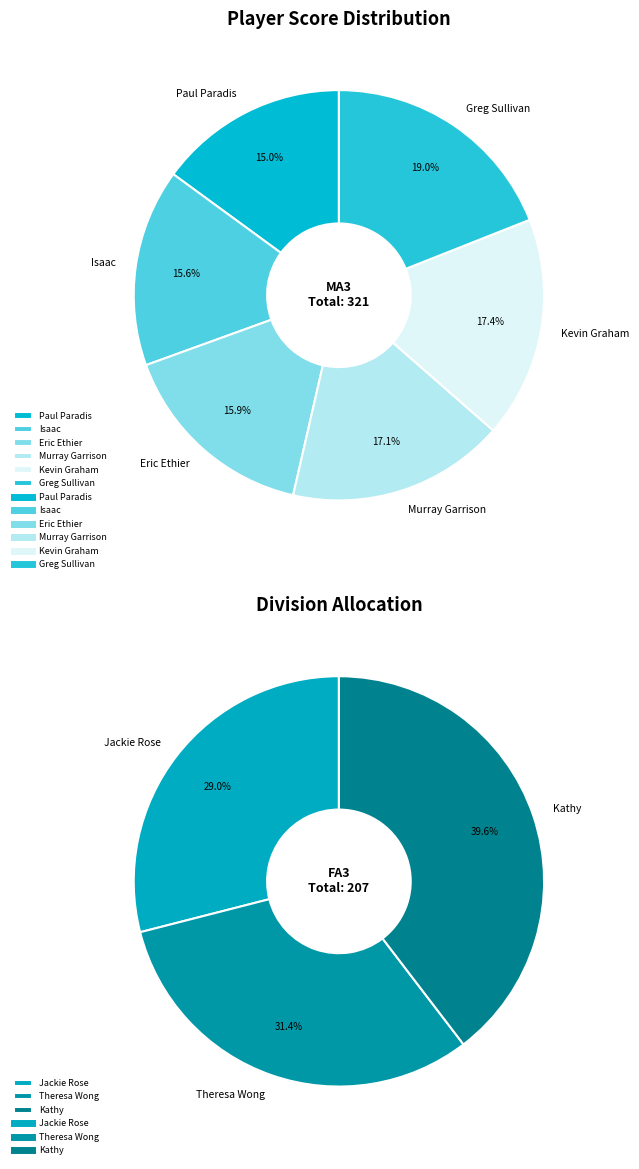

Does Kathy represent more than half of the total?

No